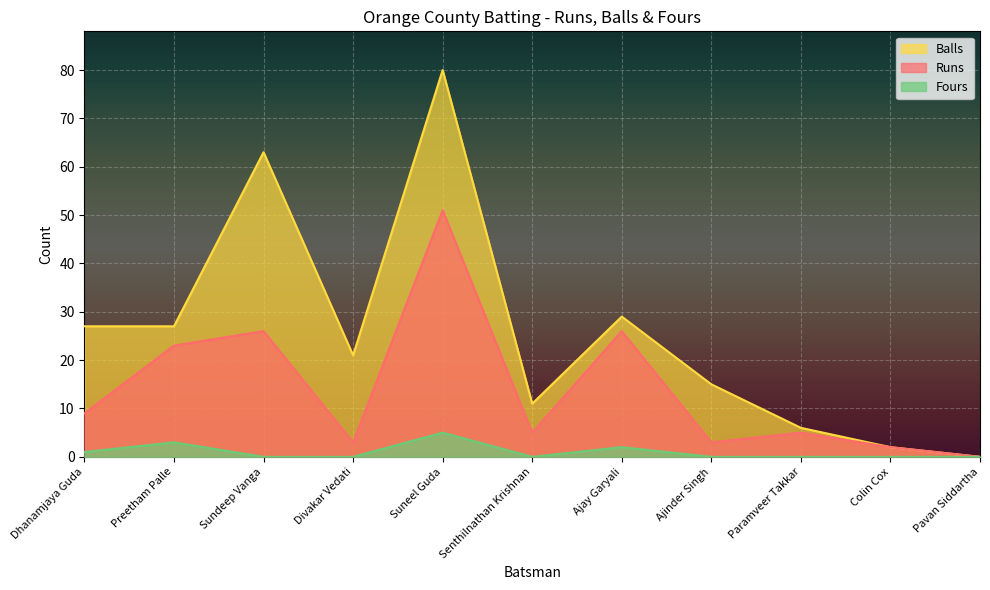

Does the chart display data point markers on the line(s)?

No